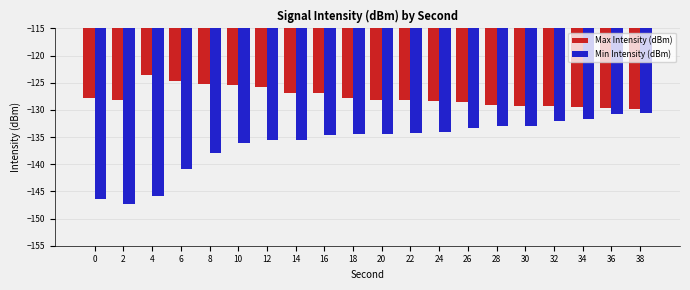

At which category does the chart reach its minimum across all series?

2